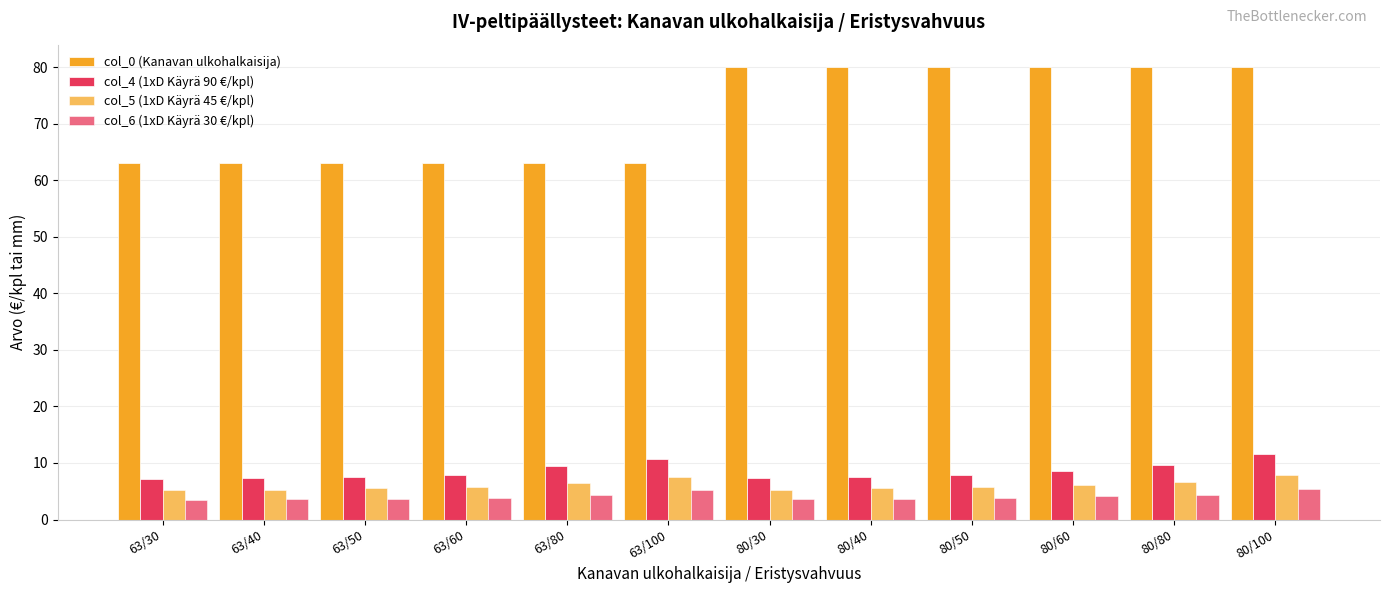

What is the difference between the maximum and second lowest values in the col_0 (Kanavan ulkohalkaisija) series?

17.0